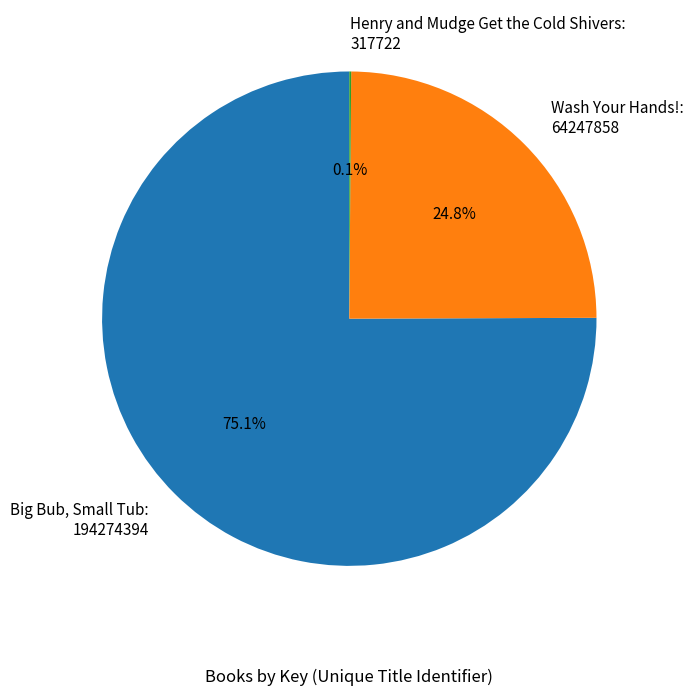

What percentage do Wash Your Hands!: 64247858 and Big Bub, Small Tub: 194274394 together represent?

99.9%